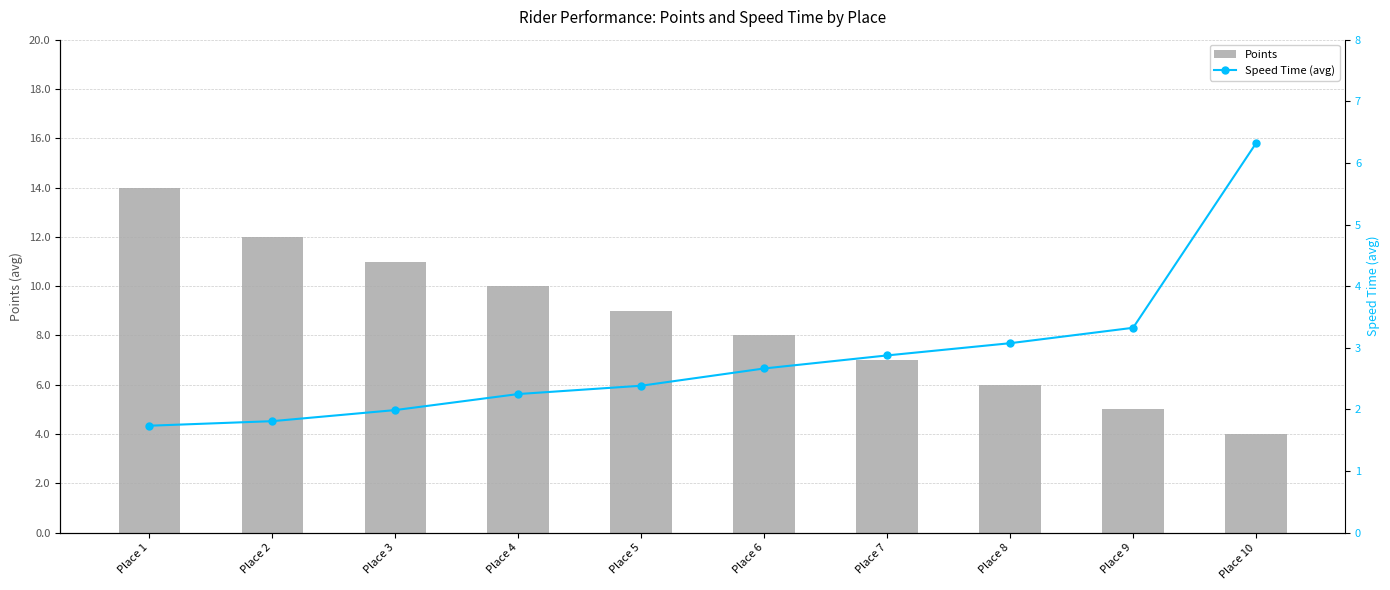

List the series in order of their peak value, highest first.

Points, Speed Time (avg)